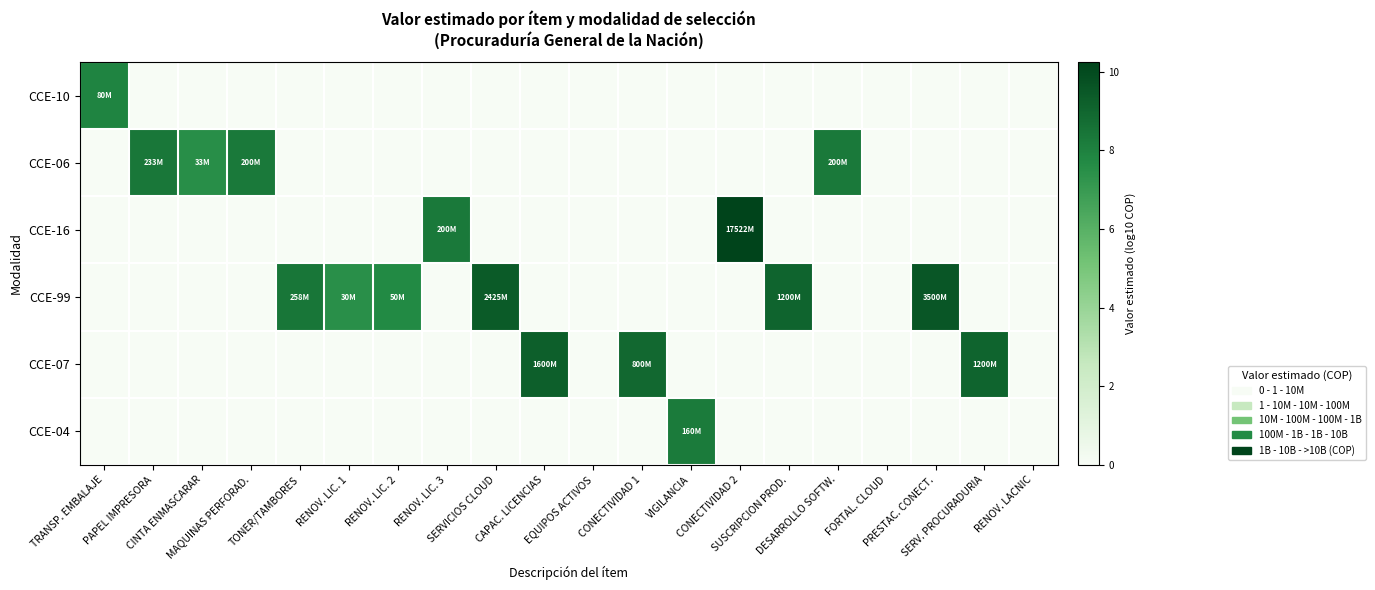

At how many categories does at least one series exceed 5?

17